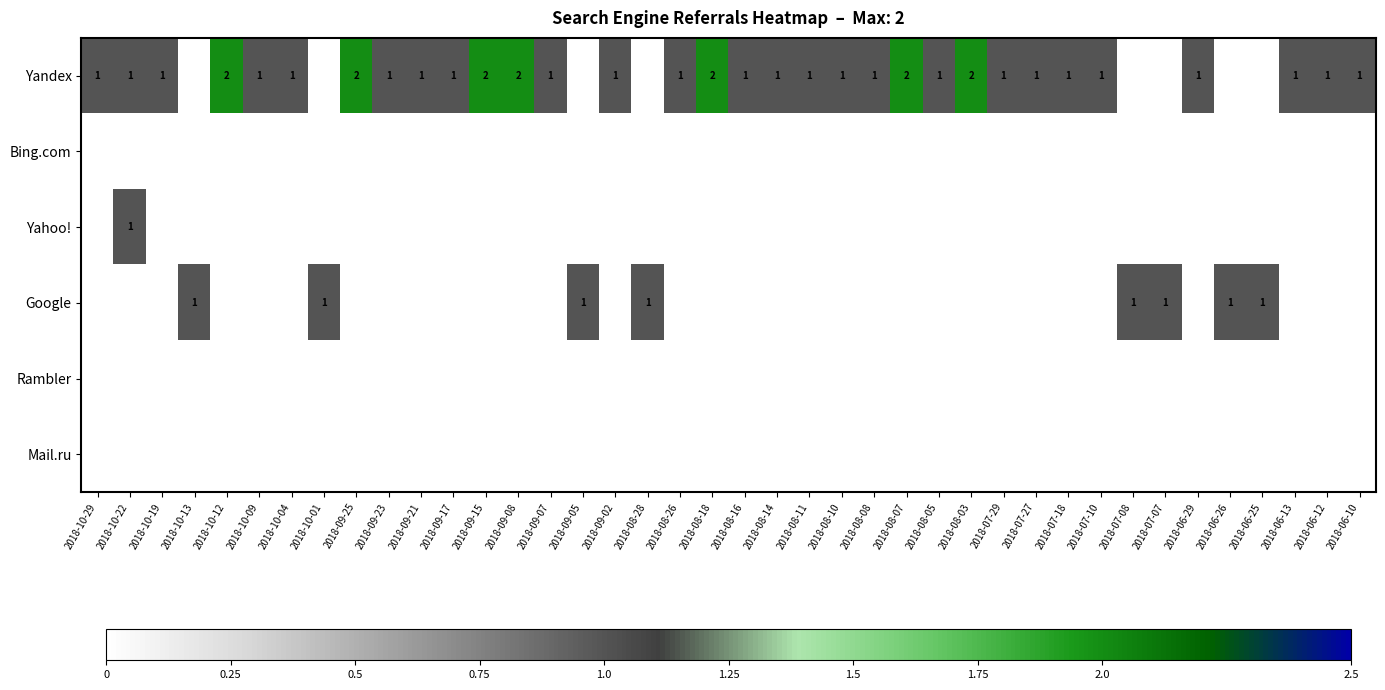

What is the maximum value shown in the chart?

2